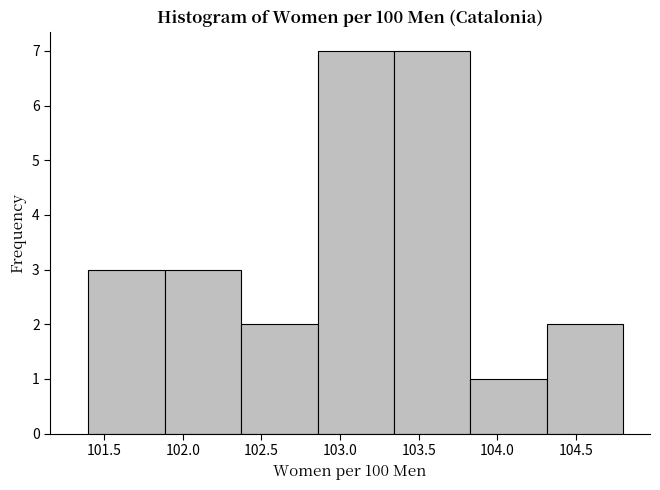

Reading left to right, transcribe this chart: for each bar, give the range it covers on the x-axis and its height. Neither the bar edges nor the heights are printed on the chart, so give them approximately, as read against the axes.

101.40 to 101.90: 3
101.90 to 102.35: 3
102.35 to 102.85: 2
102.85 to 103.35: 7
103.35 to 103.85: 7
103.85 to 104.30: 1
104.30 to 104.80: 2